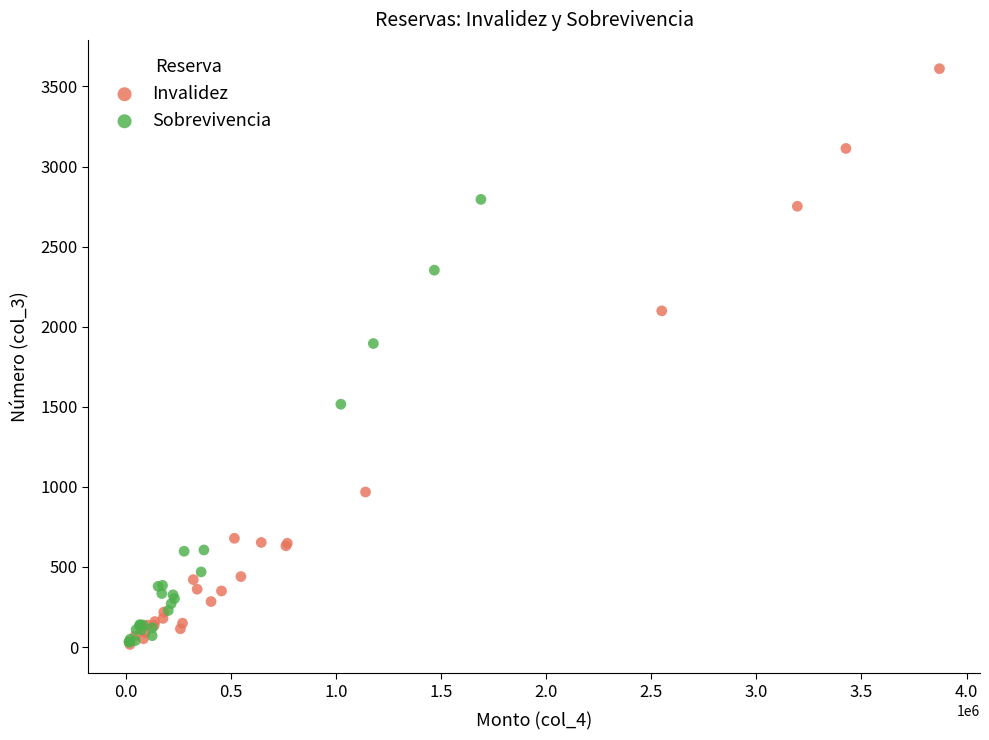

Which series has the widest spread of Y values?

Invalidez